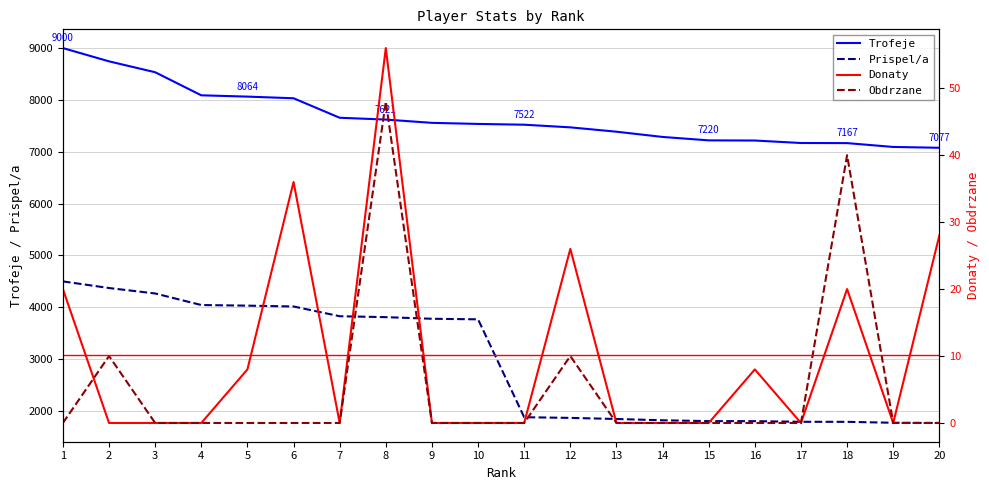

What is the difference between the highest and lowest values at 9?

7558